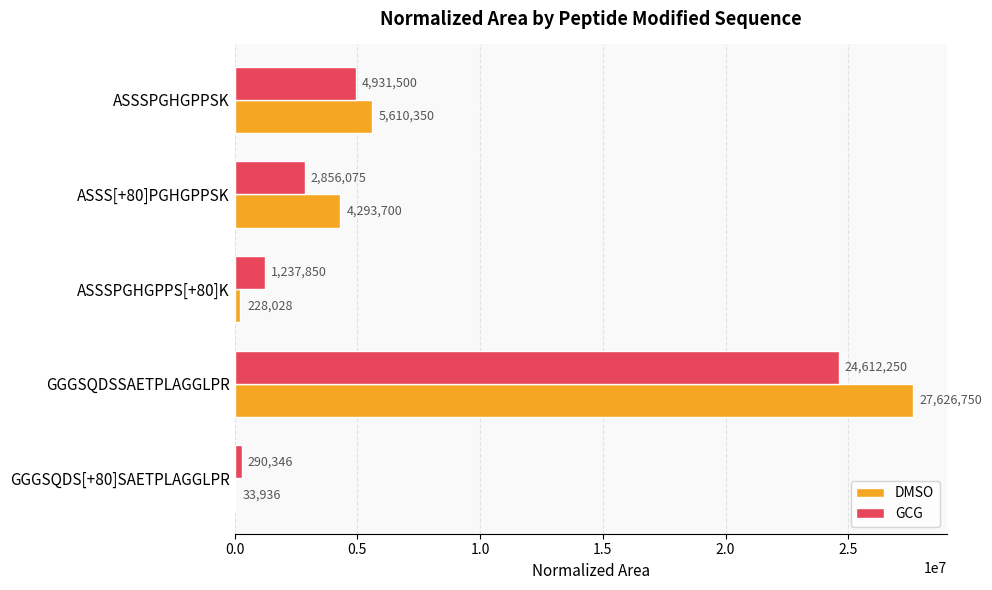

The value of GCG at GGGSQDSSAETPLAGGLPR is 24612250.0. True or false?

True